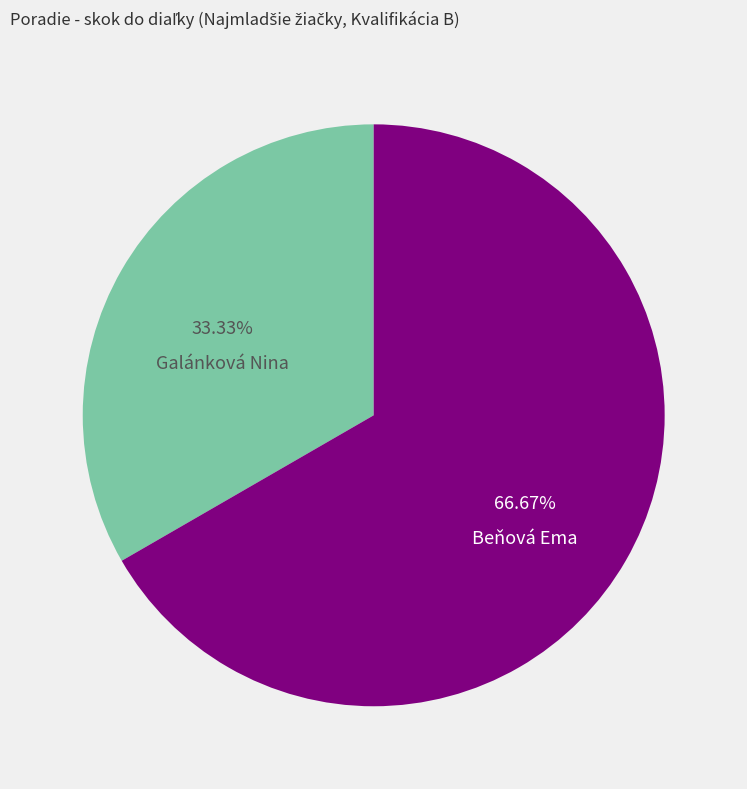

Which has a higher value, Beňová Ema or Galánková Nina?

Beňová Ema